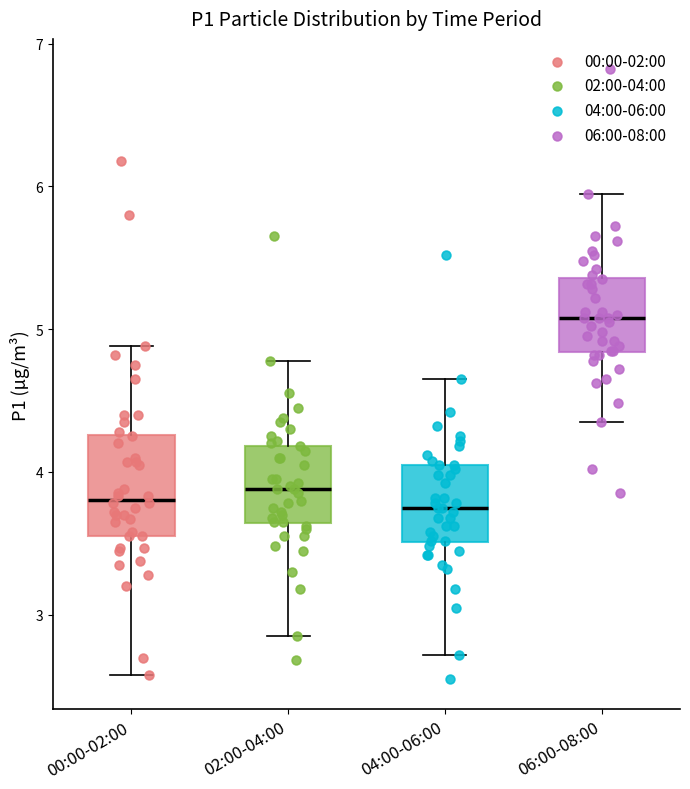

Reading left to right, read every box against the y-axis: the position of its median line, the range the box covers, and the ends of its whiskers. The values are not printed on the chart, so give them approximately, as read against the axis.

00:00-02:00: median 3.8, box 3.6 to 4.3, whiskers 2.6 to 4.9
02:00-04:00: median 3.9, box 3.6 to 4.2, whiskers 2.9 to 4.8
04:00-06:00: median 3.8, box 3.5 to 4.1, whiskers 2.7 to 4.7
06:00-08:00: median 5.1, box 4.8 to 5.4, whiskers 4.4 to 6.0